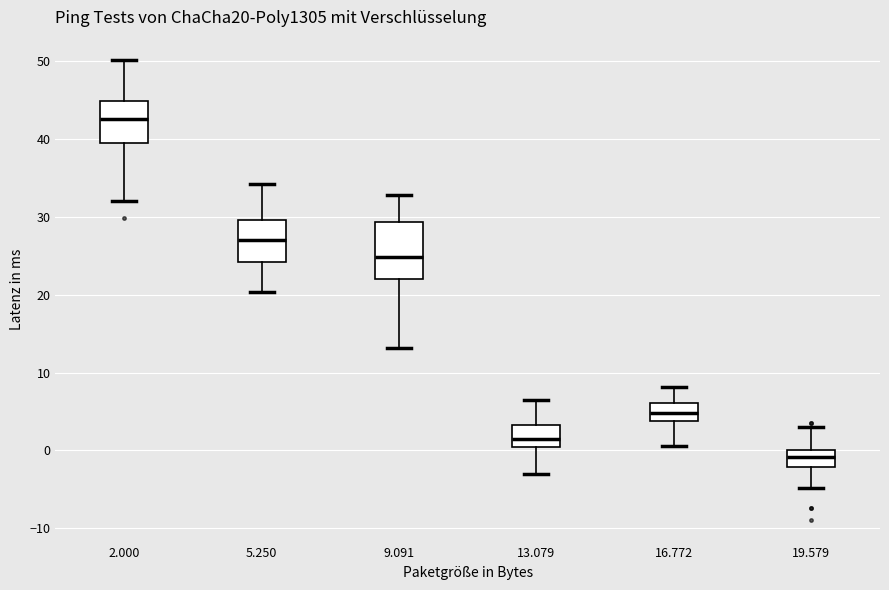

Reading left to right, transcribe this box plot: for each box, give where its median line is, the range the box spans, and where its two whiskers end, as read against the y-axis. The values are not printed on the chart, so give them approximately, as read against the axis.

2.000: median 43, box 39 to 45, whiskers 32 to 50
5.250: median 27, box 24 to 30, whiskers 20 to 34
9.091: median 25, box 22 to 29, whiskers 13 to 33
13.079: median 2, box 0 to 3, whiskers -3 to 7
16.772: median 5, box 4 to 6, whiskers 1 to 8
19.579: median -1, box -2 to 0, whiskers -5 to 3